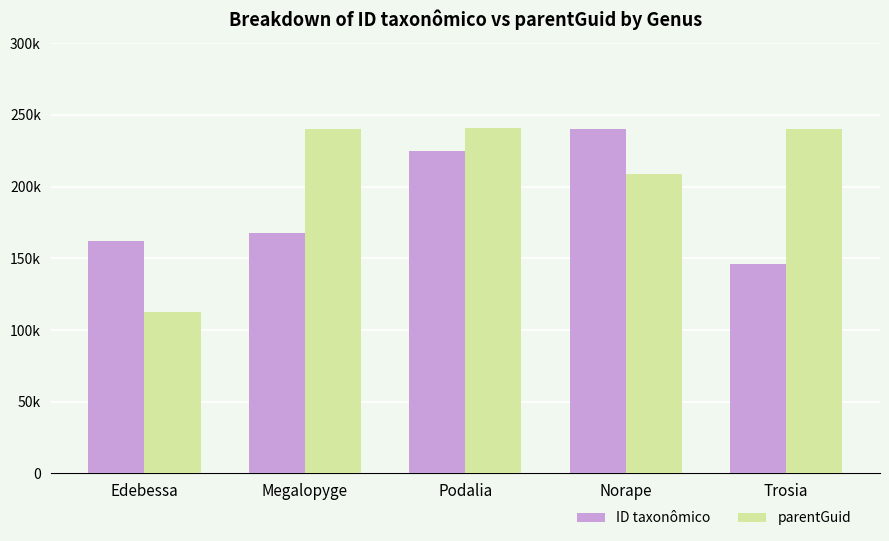

Rank the series at Podalia from lowest to highest value.

ID taxonômico, parentGuid